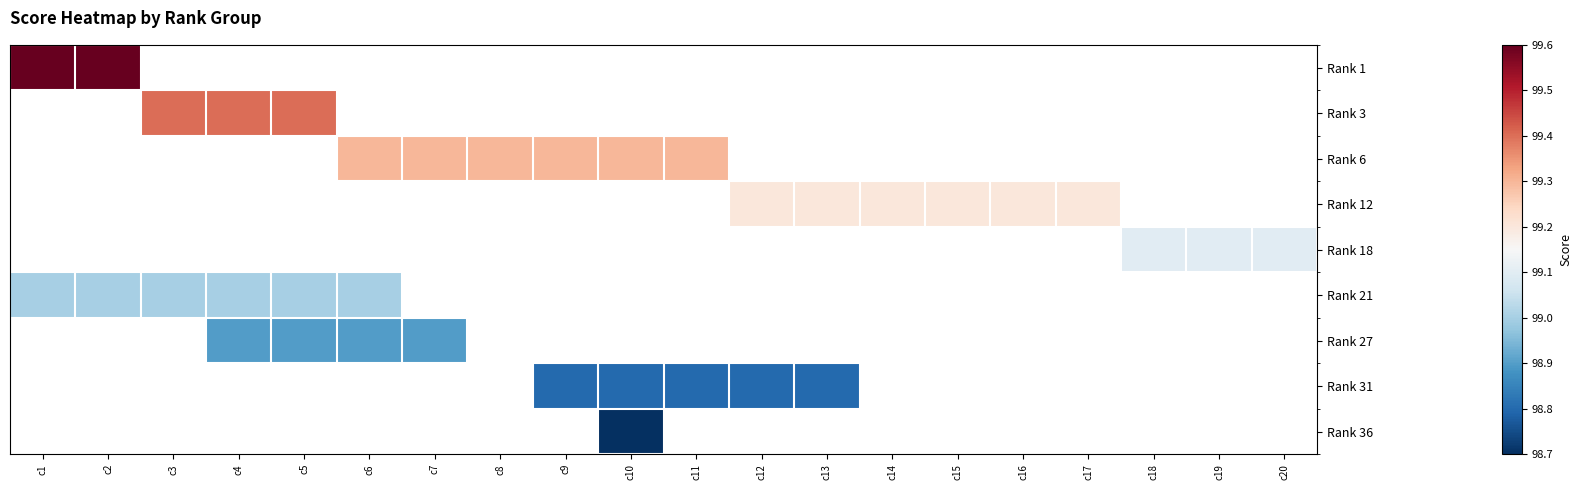

At which label is Rank 1 closest to 99?

c1